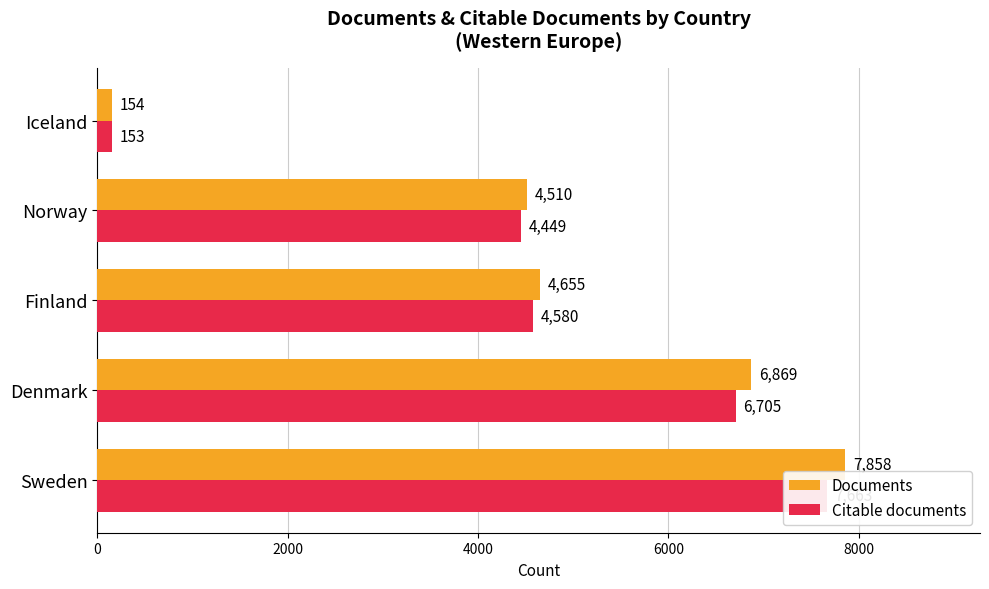

Which series changed the most between Sweden and Denmark?

Documents